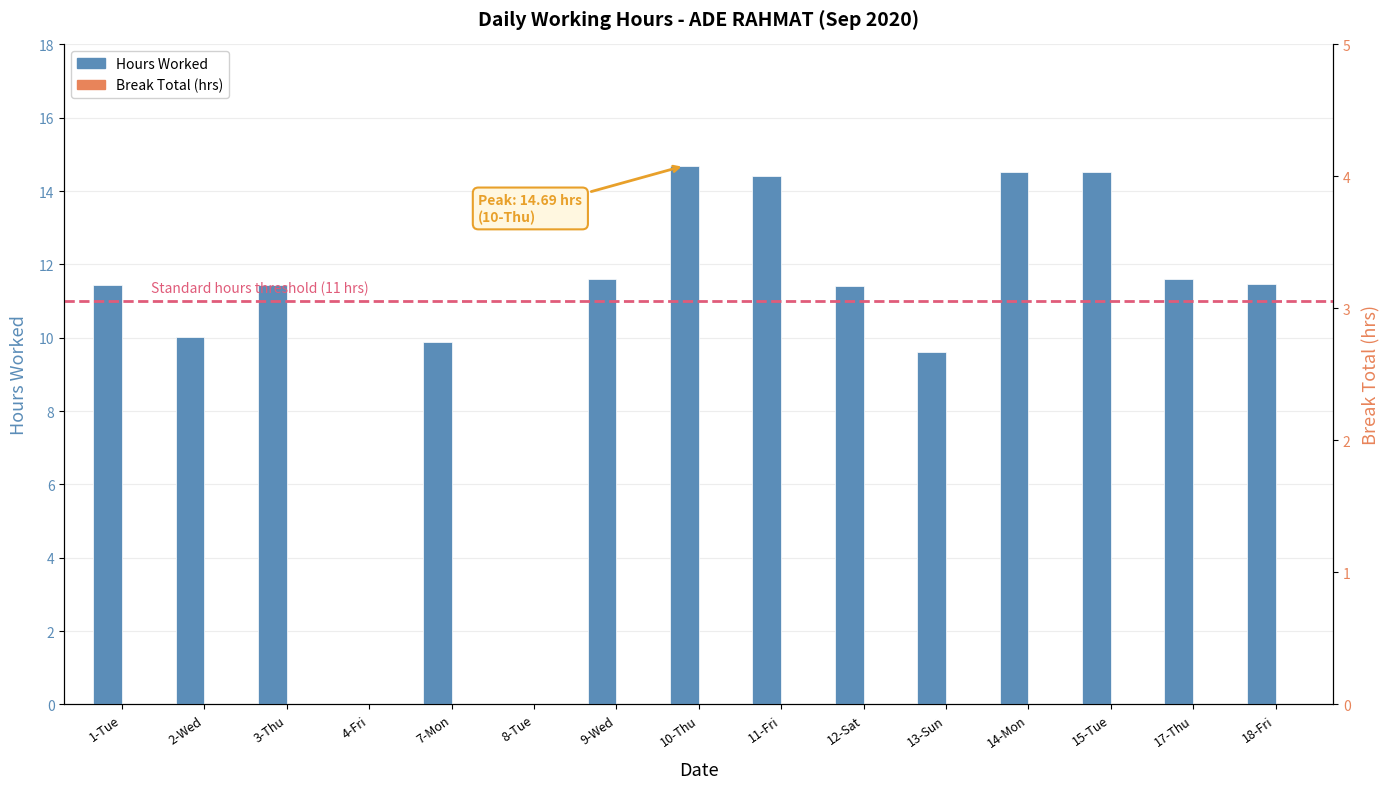

Rank the series by their average value, from highest to lowest.

Hours Worked, Break Total (hrs)